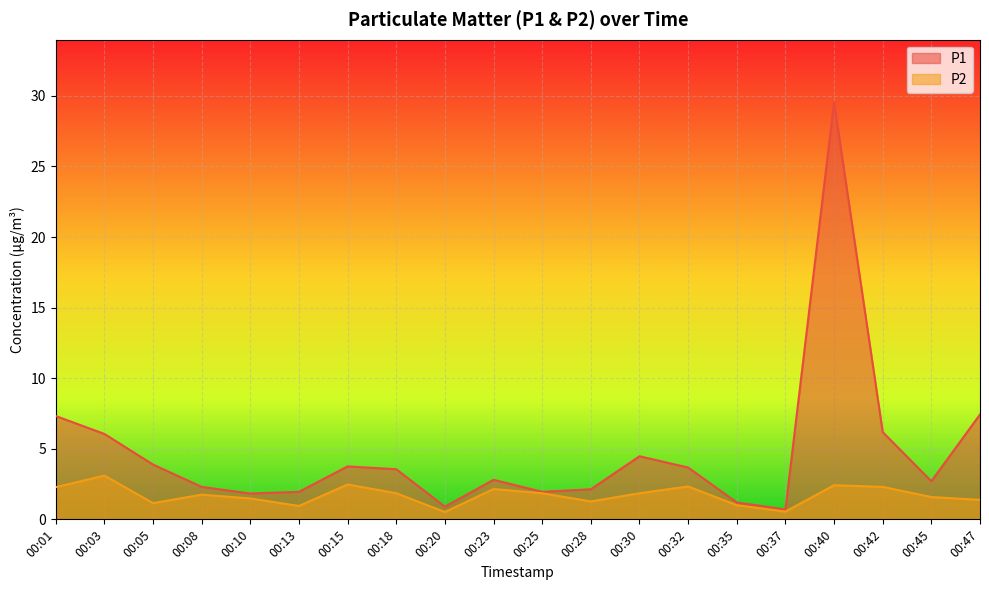

In P2, how many points are higher than both neighbors (excluding endpoints)?

6